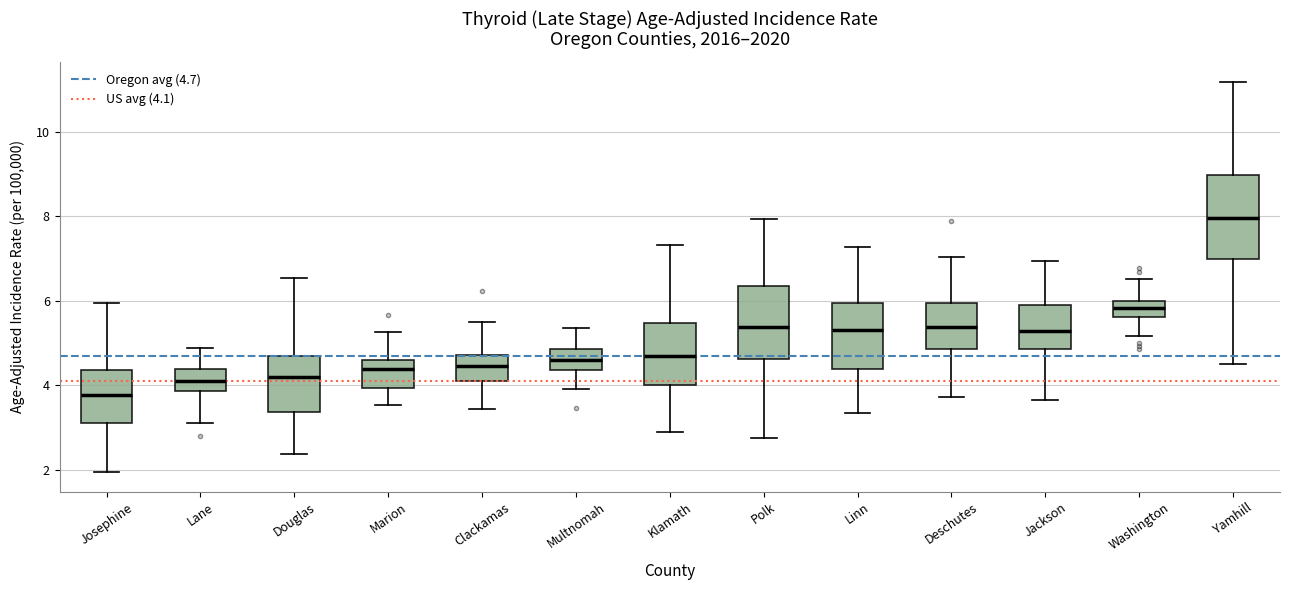

Which box is the tallest, from its lower edge to its upper edge?

Yamhill